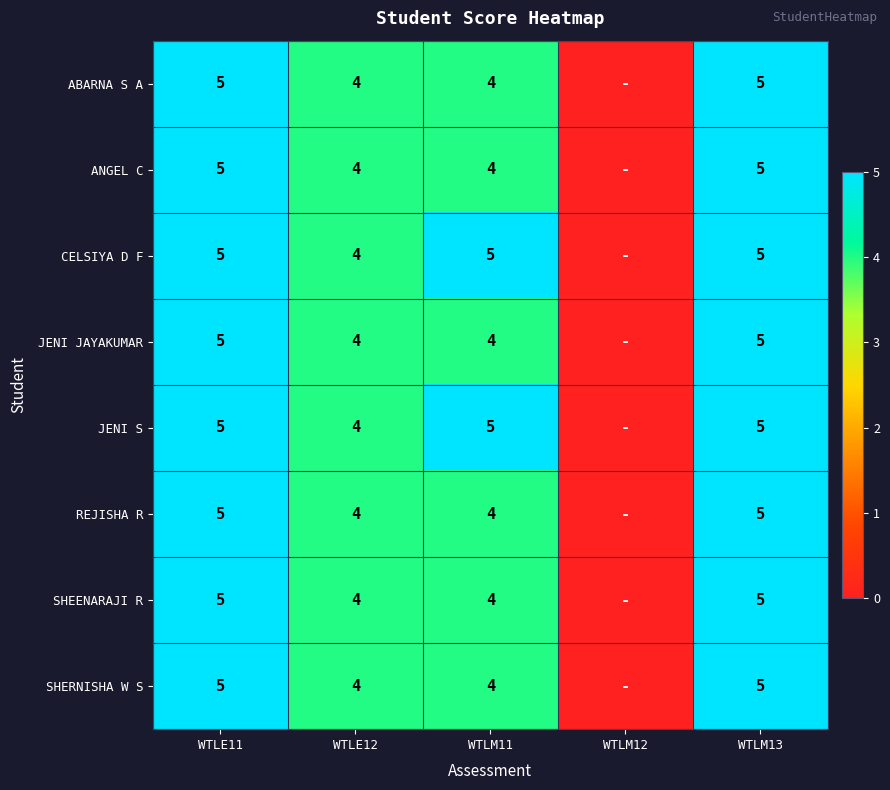

Is the value of REJISHA R at WTLM13 greater than the value of ANGEL C at WTLM11?

Yes